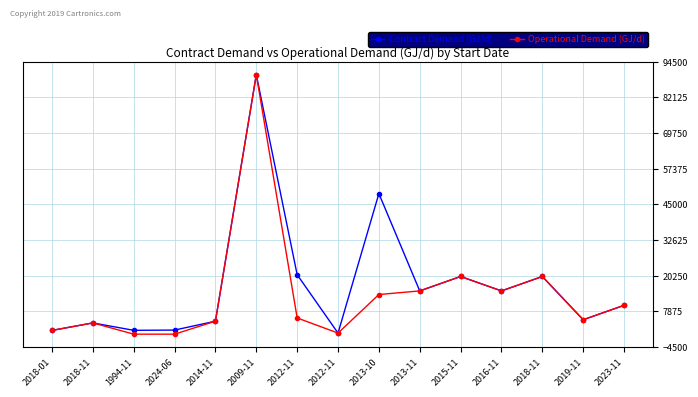

Rank the categories by Operational Demand (GJ/d) value from lowest to highest.

1994-11, 2024-06, 2012-11, 2018-01, 2018-11, 2014-11, 2019-11, 2012-11, 2023-11, 2013-10, 2013-11, 2016-11, 2015-11, 2018-11, 2009-11